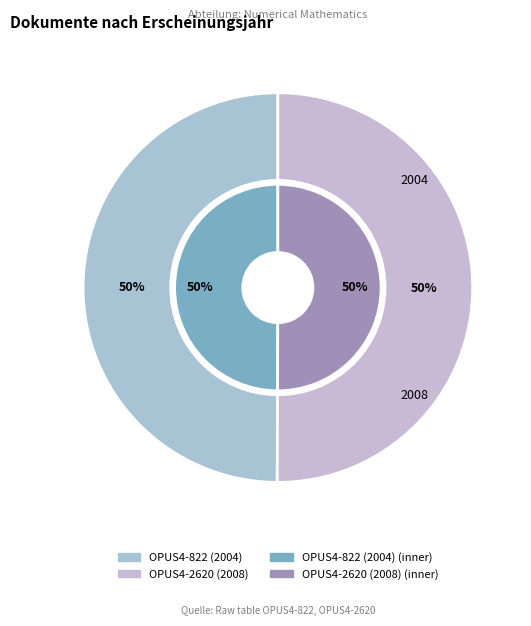

Count the number of slices in the pie.

2